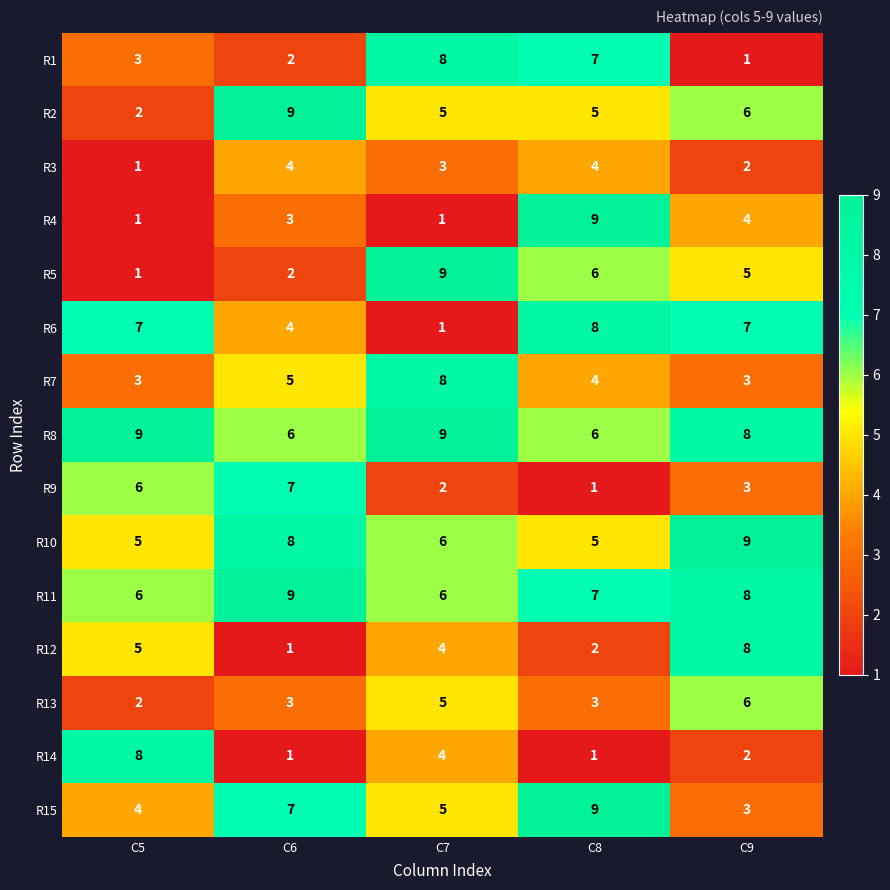

Count the R6 values in the range 4 to 7.

3